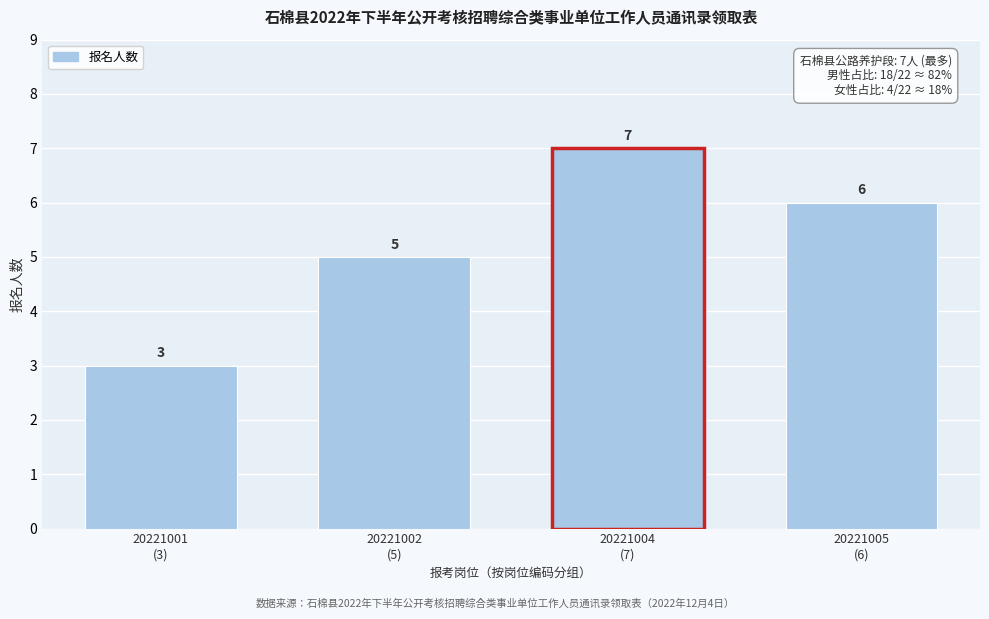

Reading left to right, what are all the values shown in this chart?

3	5	7	6